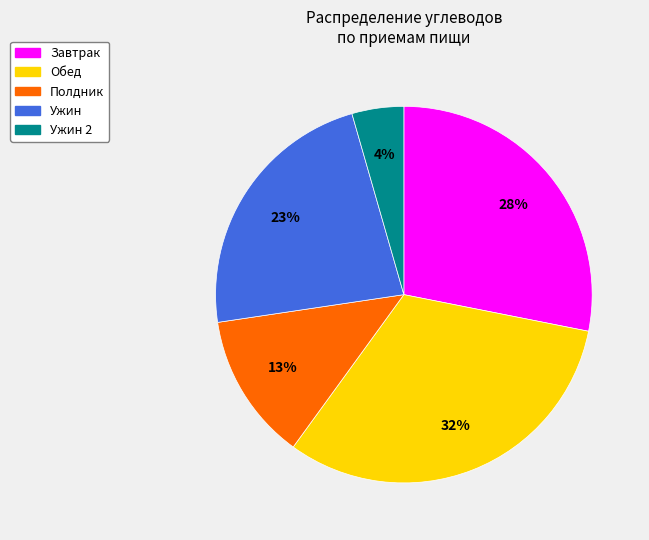

Between Ужин and Завтрак, which is larger?

Завтрак